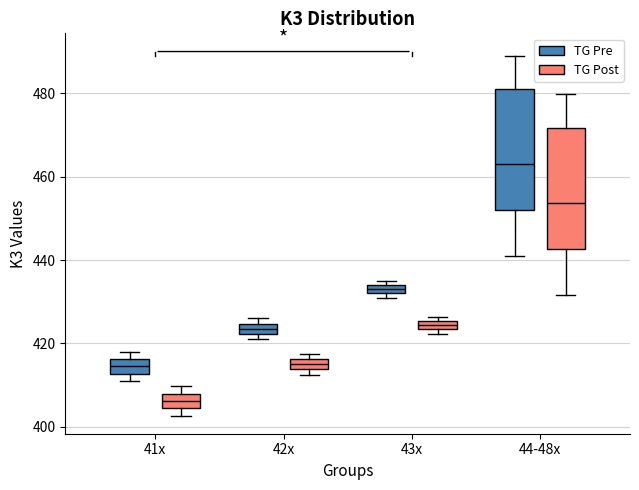

Which box's median line is the highest?

44-48x (TG Pre)